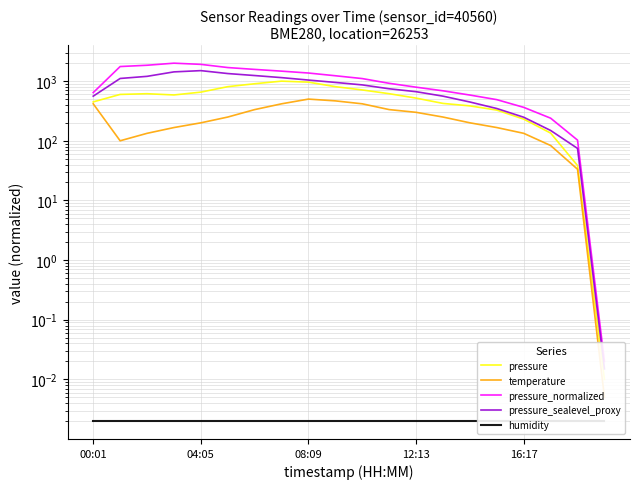

Where is humidity nearest to the value 0?

00:01